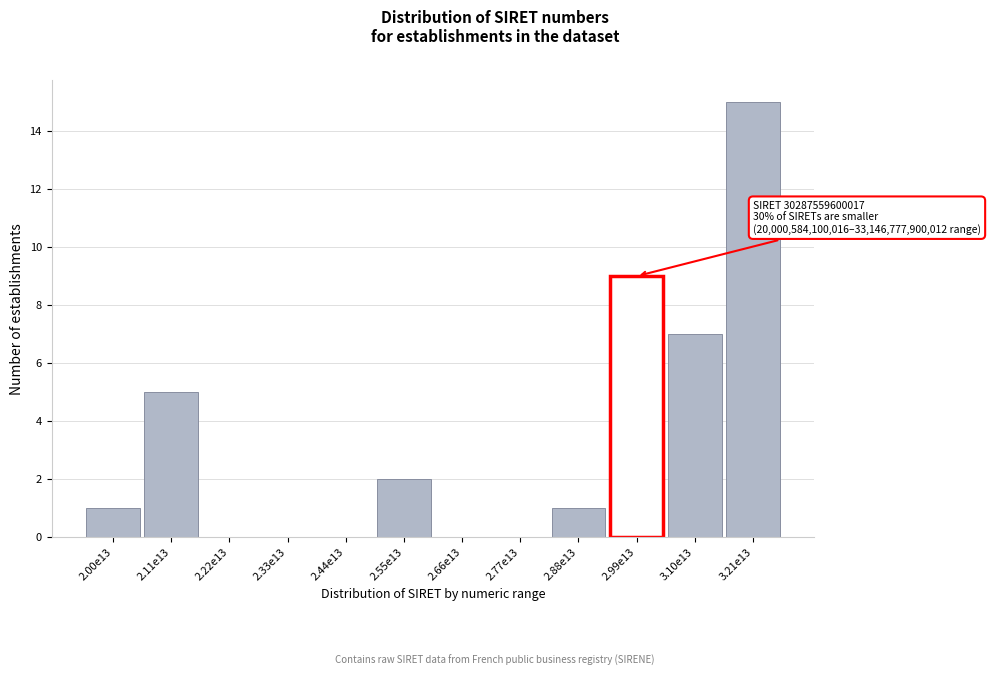

Reading right to left, list all the values displayed in this chart.

3.21e13=15	3.10e13=7	2.99e13=9	2.88e13=1	2.77e13=0	2.66e13=0	2.55e13=2	2.44e13=0	2.33e13=0	2.22e13=0	2.11e13=5	2.00e13=1